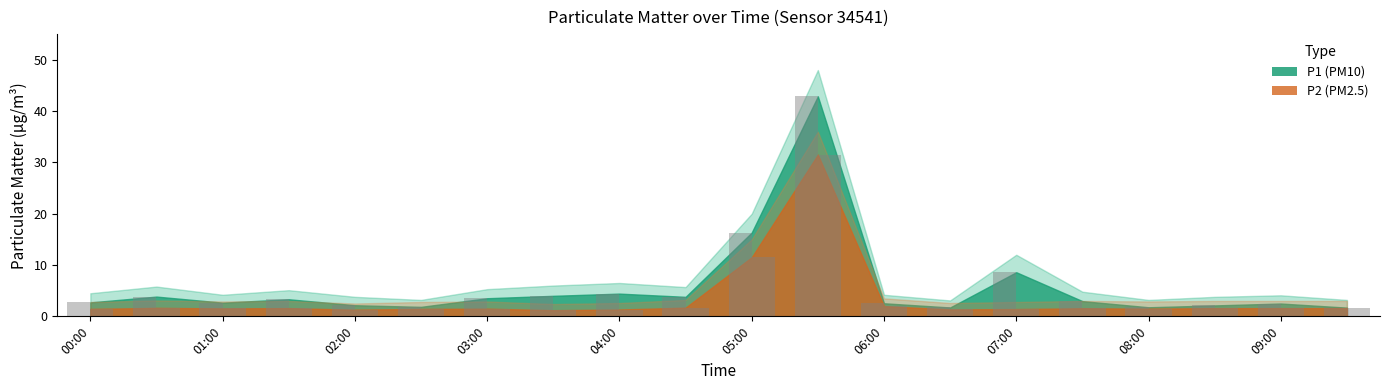

What is the label of the 5th bar from the right?

07:30